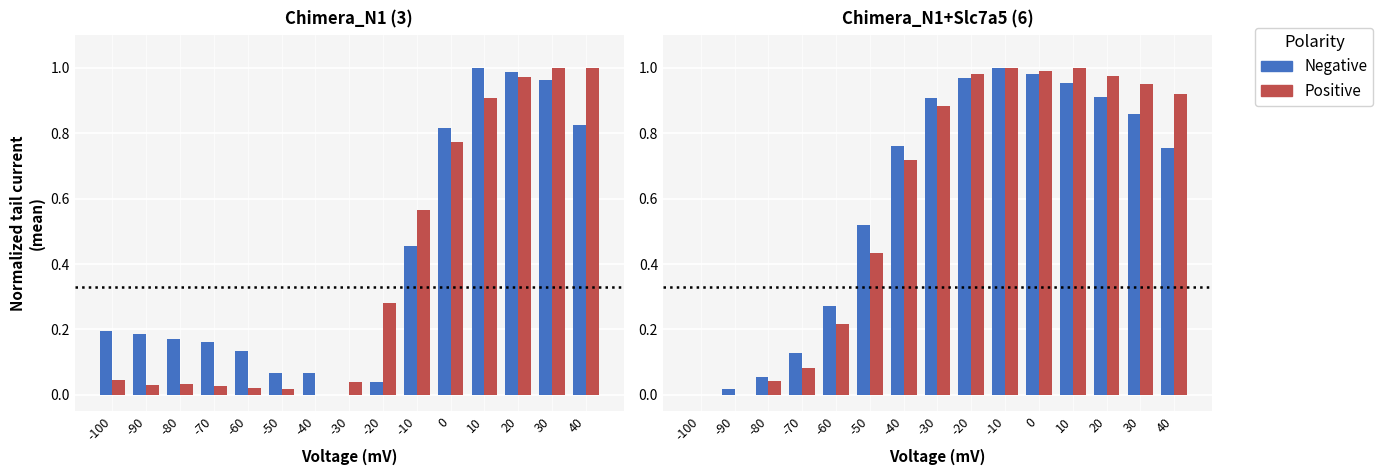

Rank the series by their maximum value, from lowest to highest.

Negative, Positive